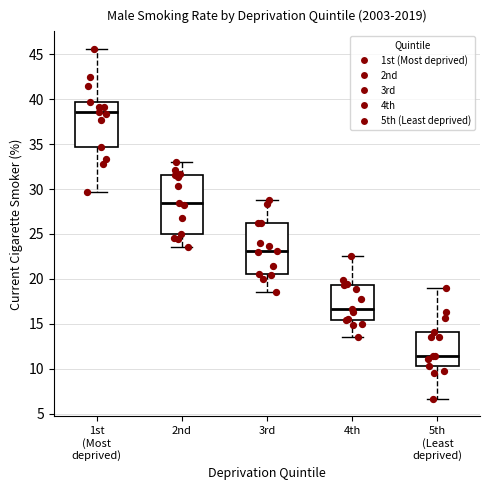

Which box is the tallest, from its lower edge to its upper edge?

2nd